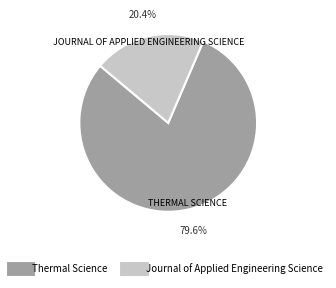

Which slice represents more than half of the pie?

Thermal Science